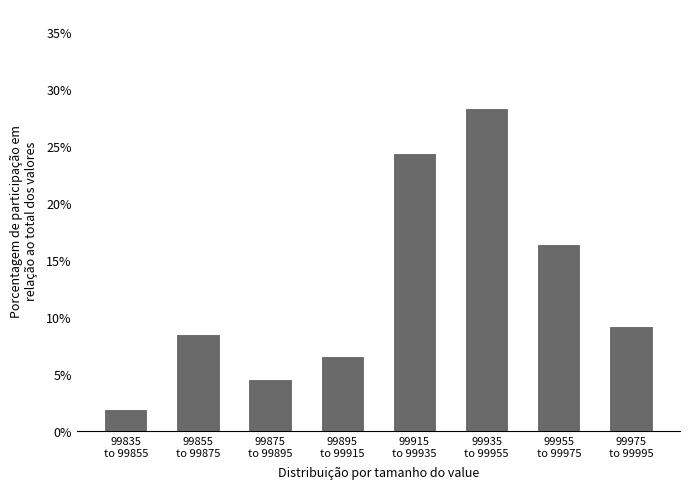

Reading left to right, list all the values displayed in this chart.

2.0	8.6	4.6	6.6	24.3	28.3	16.4	9.2